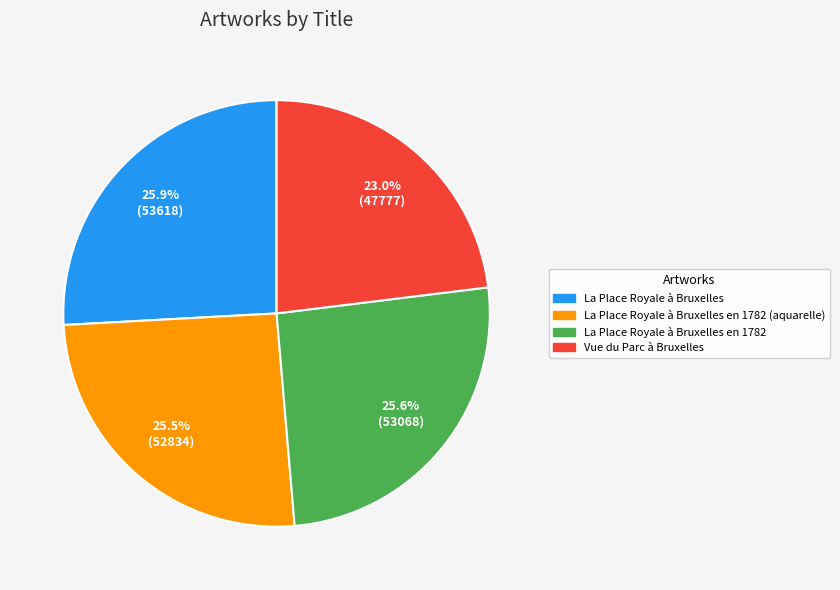

Is there a majority slice in this chart?

No